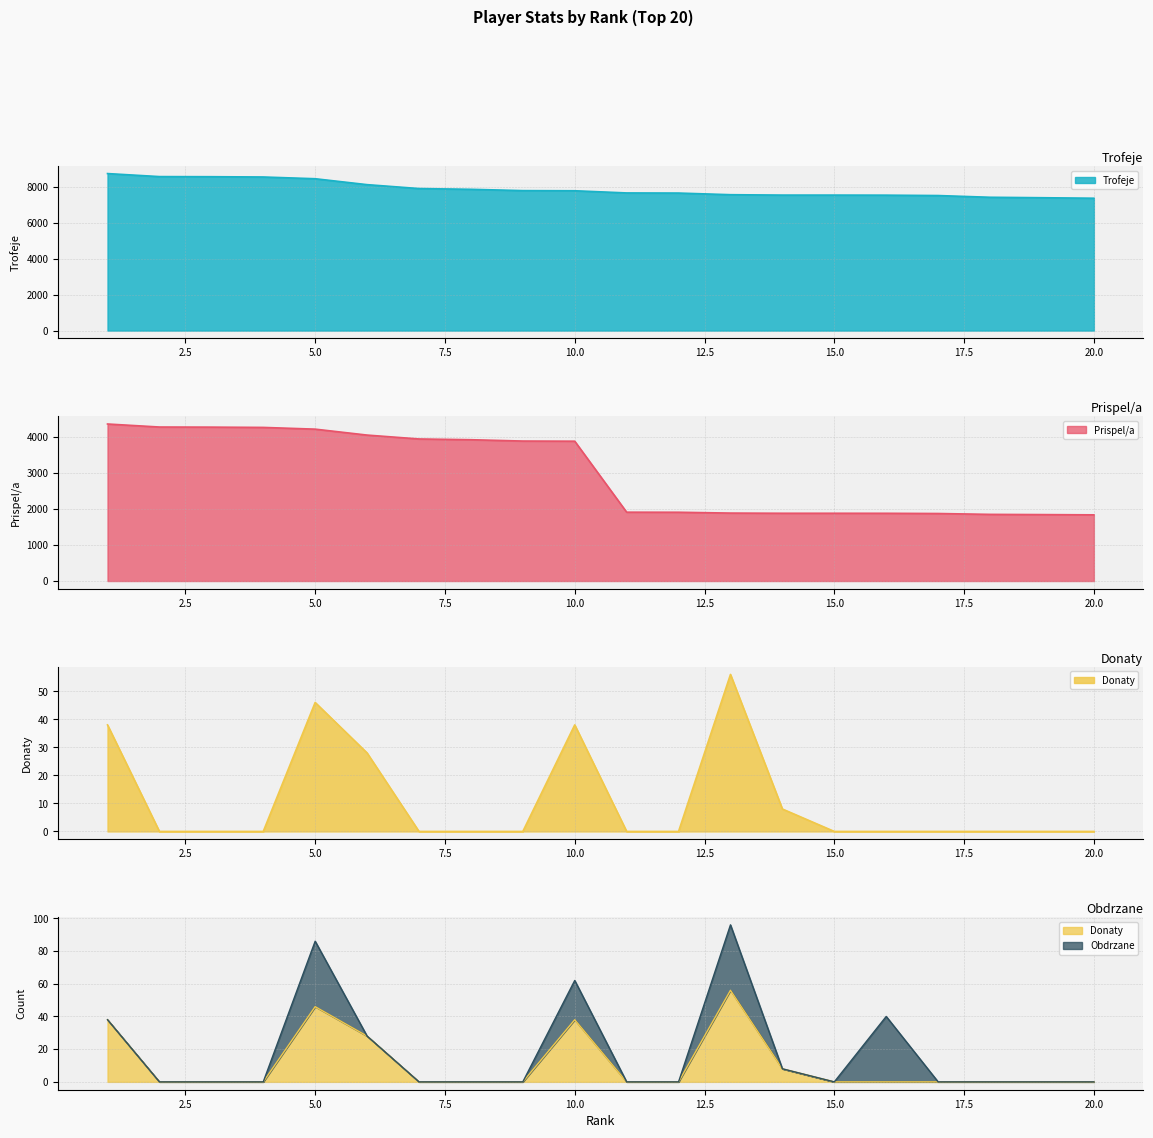

True or false: Prispel/a and Donaty intersect in this chart.

False